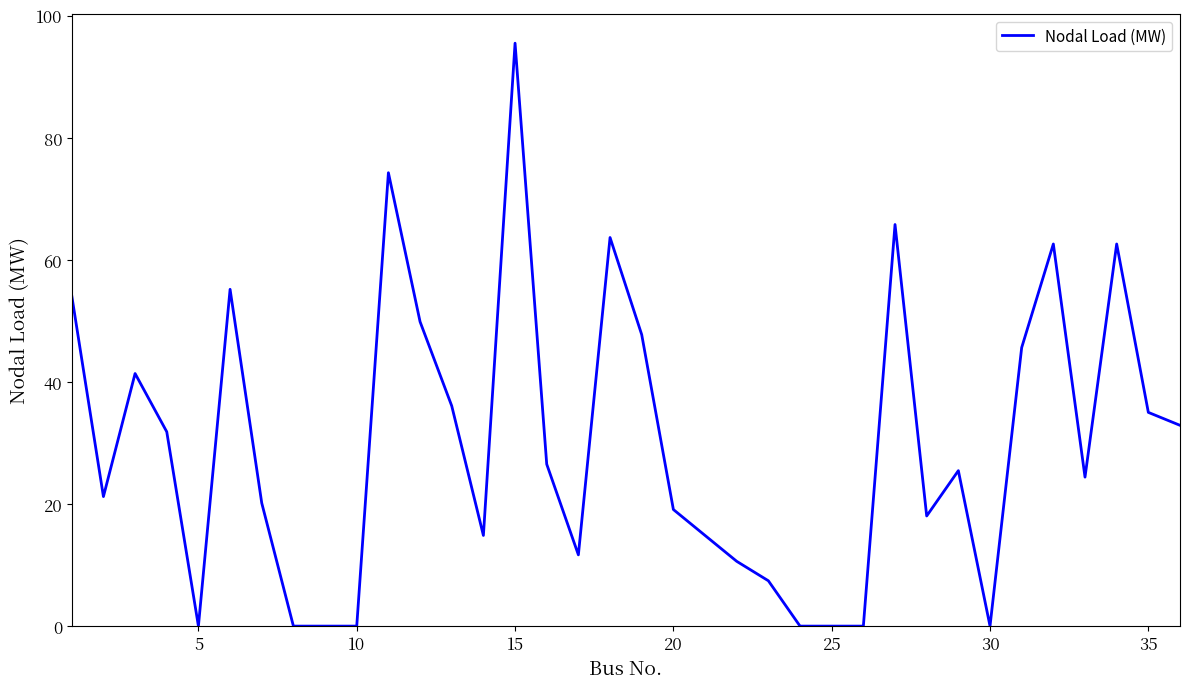

What is the maximum value shown in the chart?

95.5